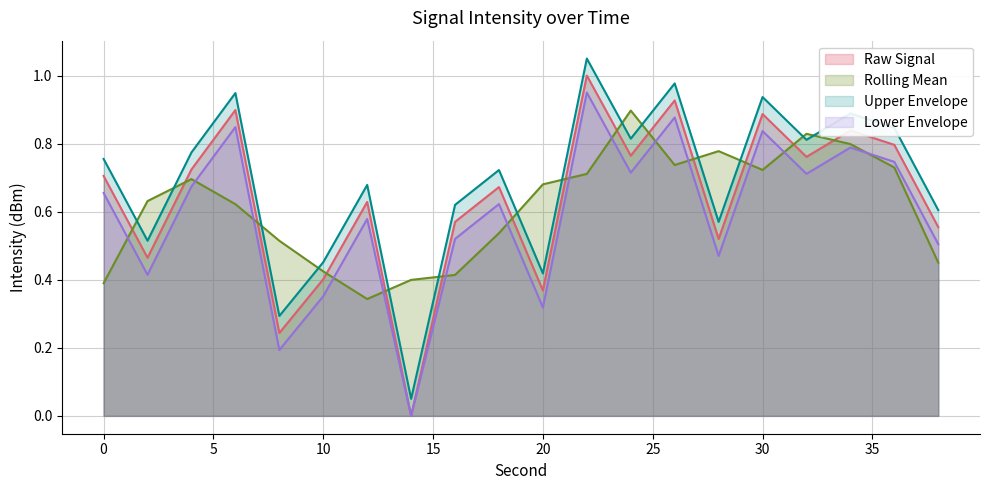

How many intersections are there between Rolling Mean and Lower Envelope?

14